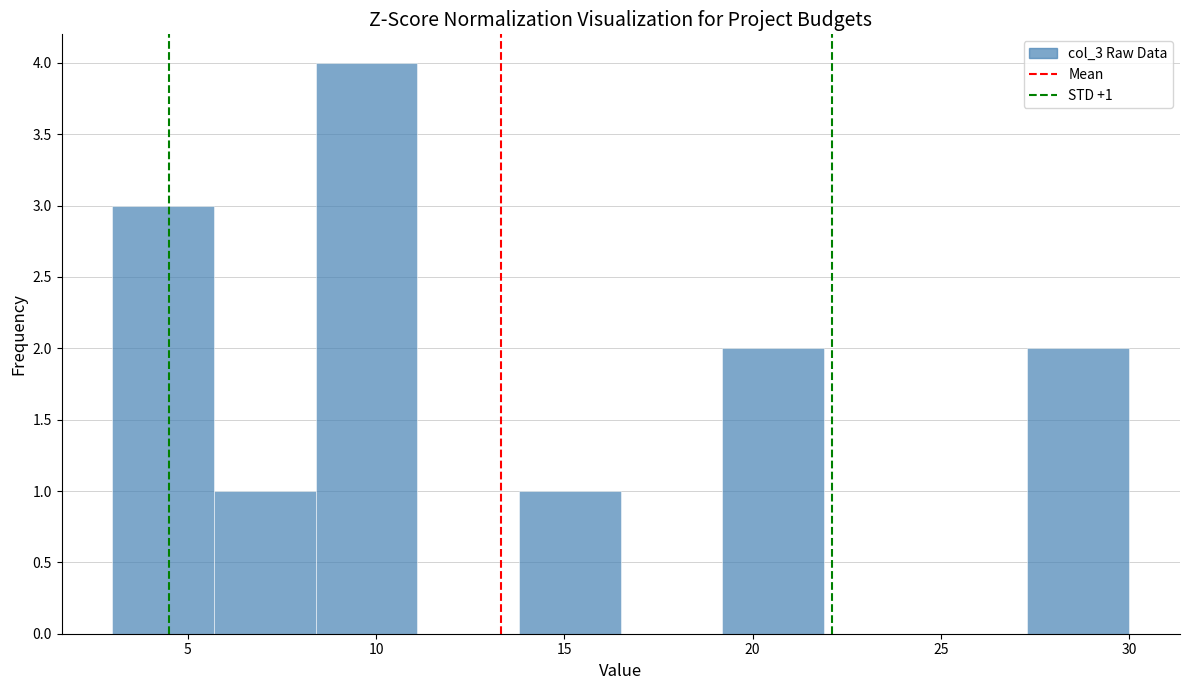

Over which range of the x-axis is the bar tallest?

8.4 to 11.1